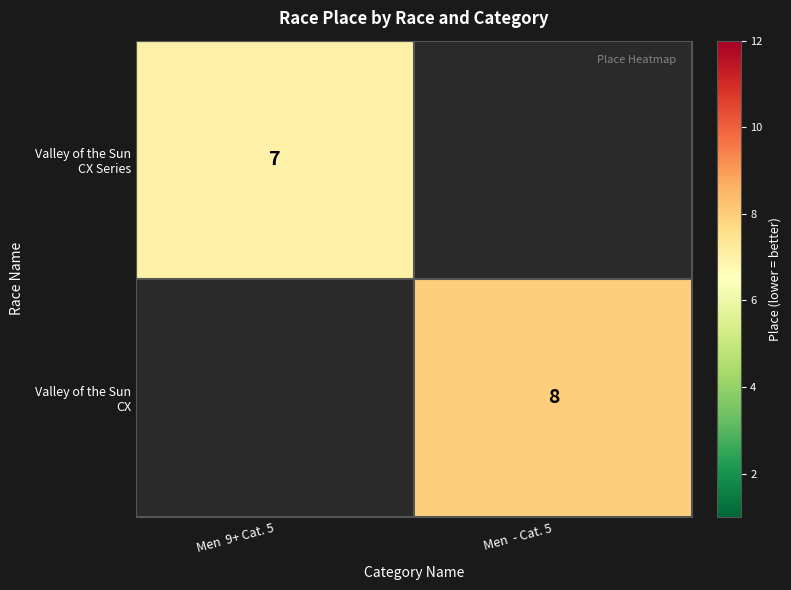

Which category has the highest value in the Valley of the Sun CX series?

Men 9+ Cat. 5